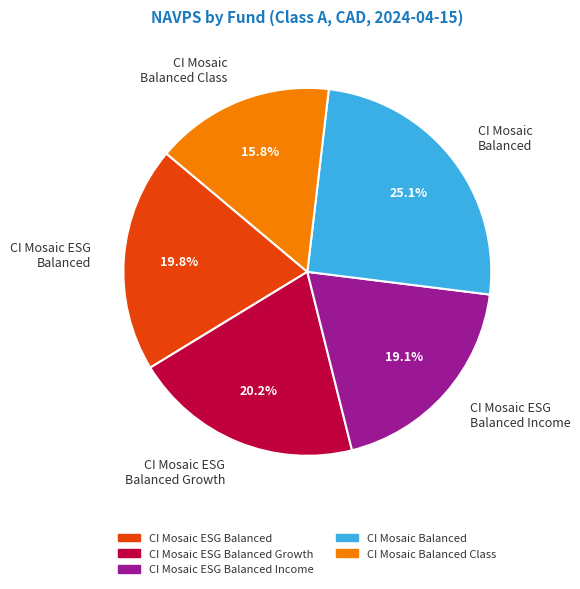

Do CI Mosaic Balanced Class and CI Mosaic ESG Balanced Income together represent more than half of the pie?

No